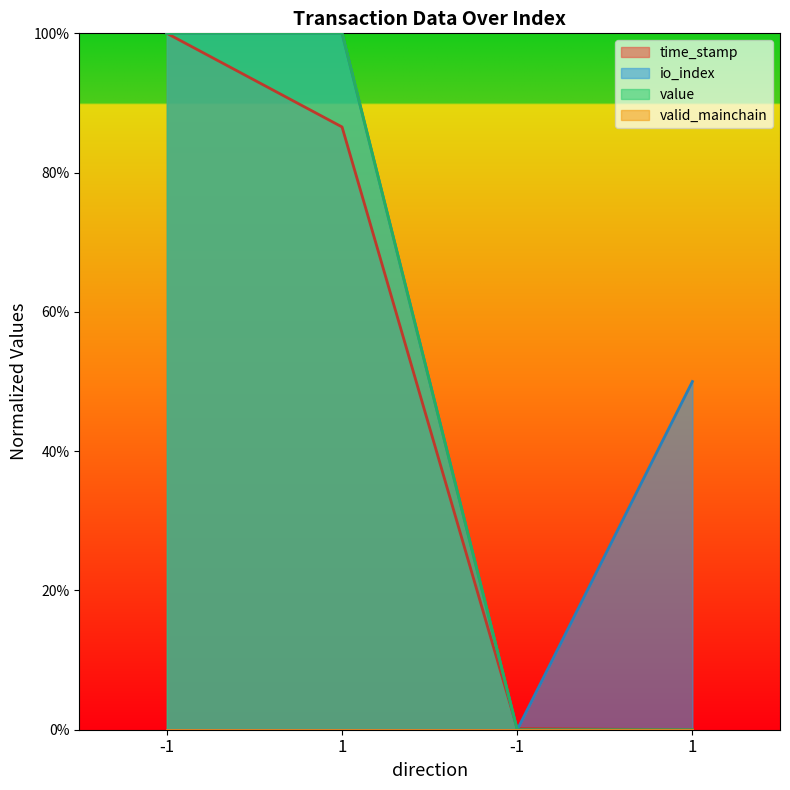

At which label is value closest to 50?

-1